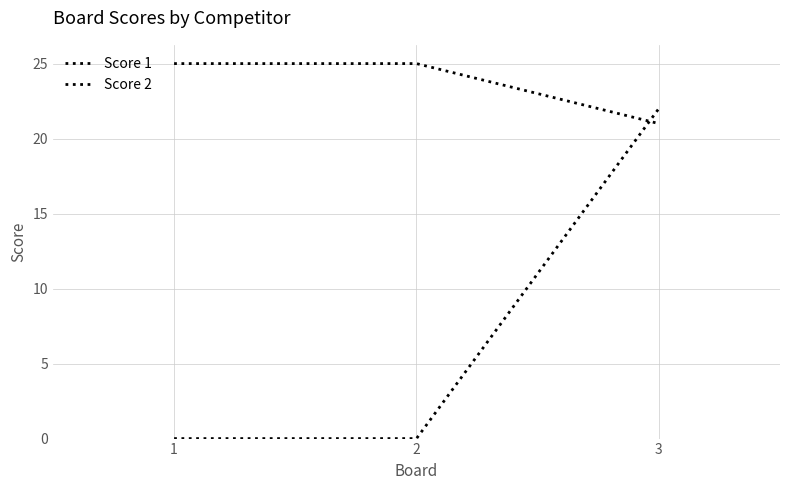

Count the number of data series in this chart.

2